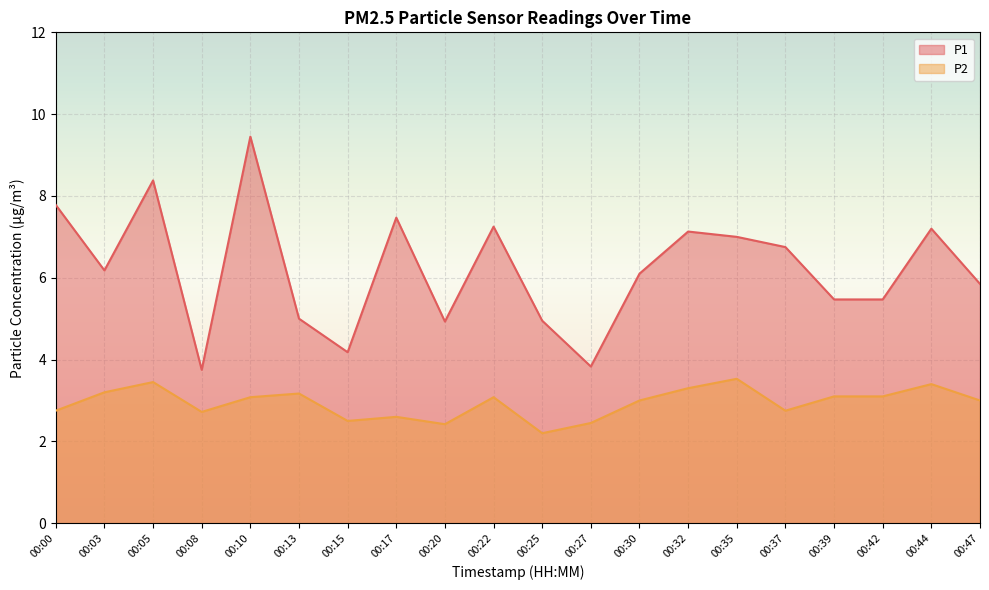

At 00:25, list the series in order from largest to smallest.

P1, P2